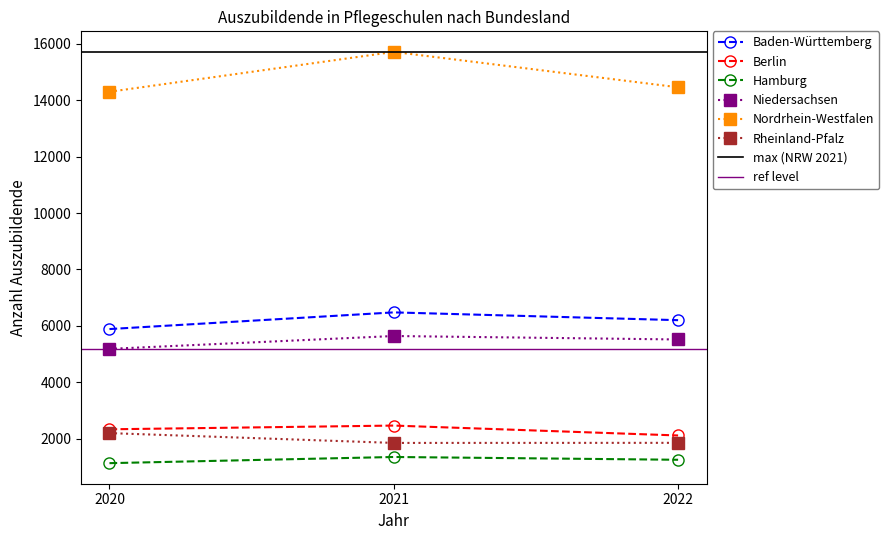

Is the value of Hamburg at 2022 greater than the value of Rheinland-Pfalz at 2021?

No